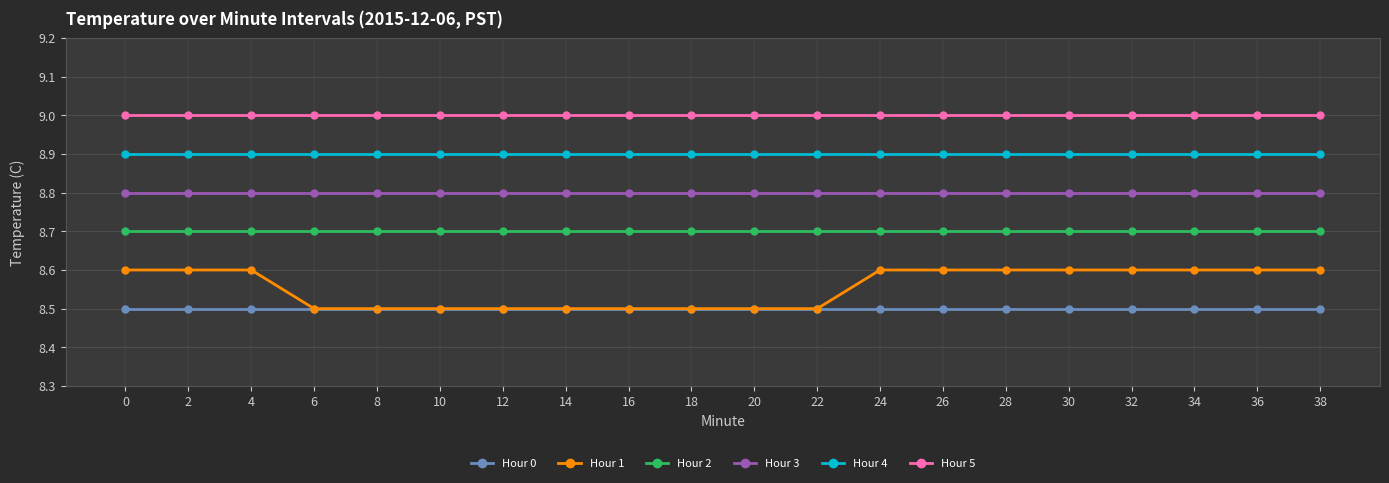

True or false: Hour 2 and Hour 0 cross at least once.

False